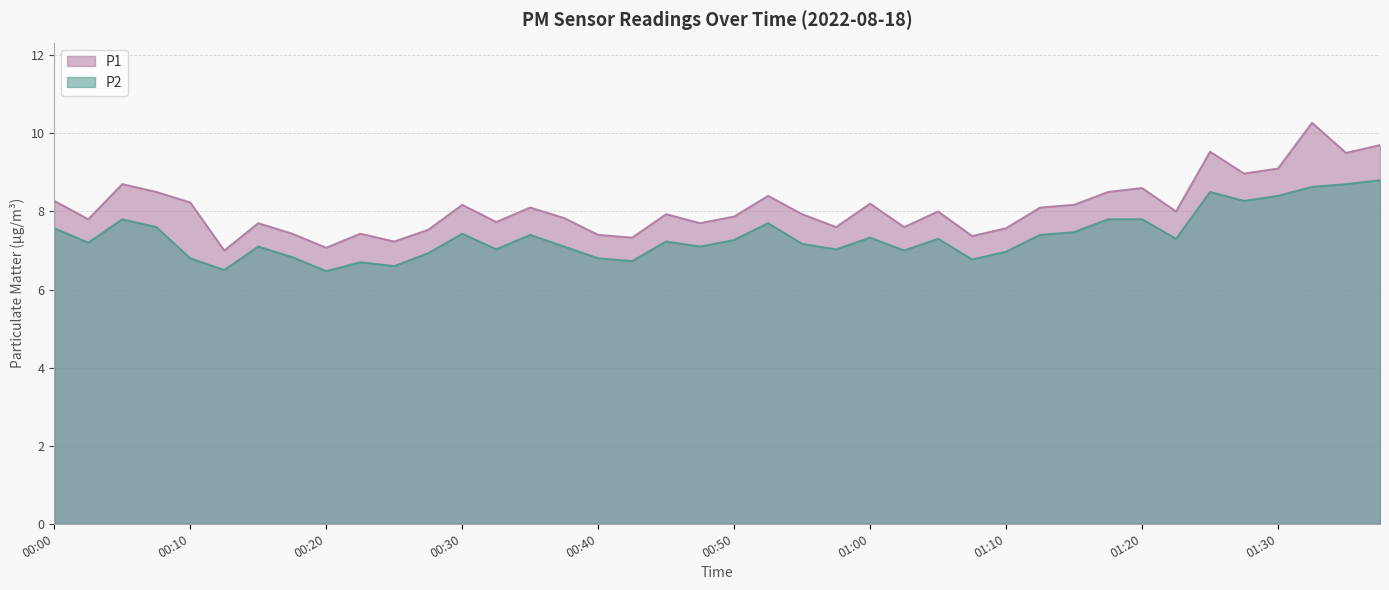

Reading right to left, transcribe all the data shown in this chart.

P1: 01:38=9.7	01:35=9.5	01:33=10.3	01:30=9.1	01:28=9.0	01:26=9.5	01:23=8.0	01:20=8.6	01:17=8.5	01:15=8.2	01:12=8.1	01:10=7.6	01:07=7.4	01:05=8.0	01:02=7.6	01:00=8.2	00:58=7.6	00:55=7.9	00:52=8.4	00:50=7.9	00:47=7.7	00:45=7.9	00:42=7.3	00:40=7.4	00:37=7.8	00:35=8.1	00:32=7.7	00:30=8.2	00:27=7.5	00:25=7.2	00:22=7.4	00:20=7.1	00:17=7.4	00:15=7.7	00:12=7.0	00:10=8.2	00:08=8.5	00:05=8.7	00:03=7.8	00:00=8.3
P2: 01:38=8.8	01:35=8.7	01:33=8.6	01:30=8.4	01:28=8.3	01:26=8.5	01:23=7.3	01:20=7.8	01:17=7.8	01:15=7.5	01:12=7.4	01:10=7.0	01:07=6.8	01:05=7.3	01:02=7.0	01:00=7.3	00:58=7.0	00:55=7.2	00:52=7.7	00:50=7.3	00:47=7.1	00:45=7.2	00:42=6.7	00:40=6.8	00:37=7.1	00:35=7.4	00:32=7.0	00:30=7.4	00:27=6.9	00:25=6.6	00:22=6.7	00:20=6.5	00:17=6.8	00:15=7.1	00:12=6.5	00:10=6.8	00:08=7.6	00:05=7.8	00:03=7.2	00:00=7.6